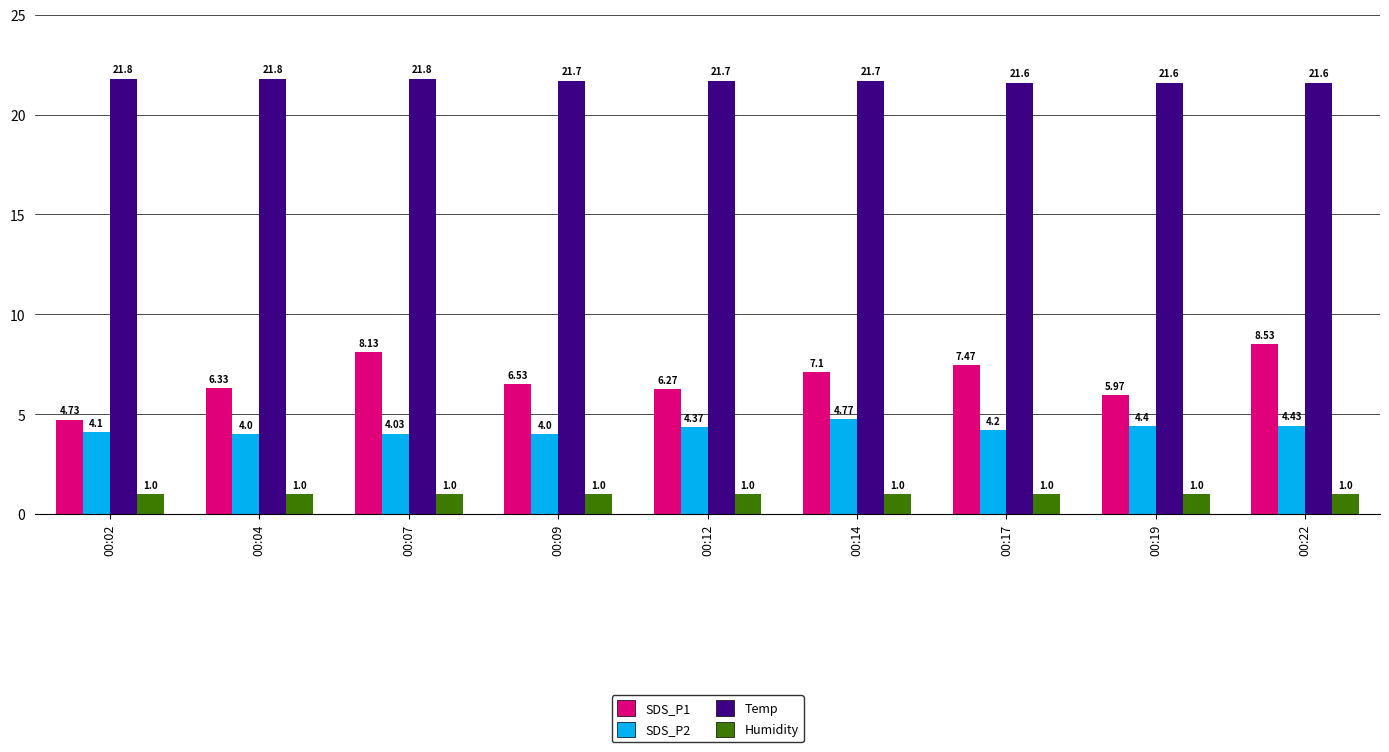

What is the spread (max minus min) of values at 00:09?

20.7